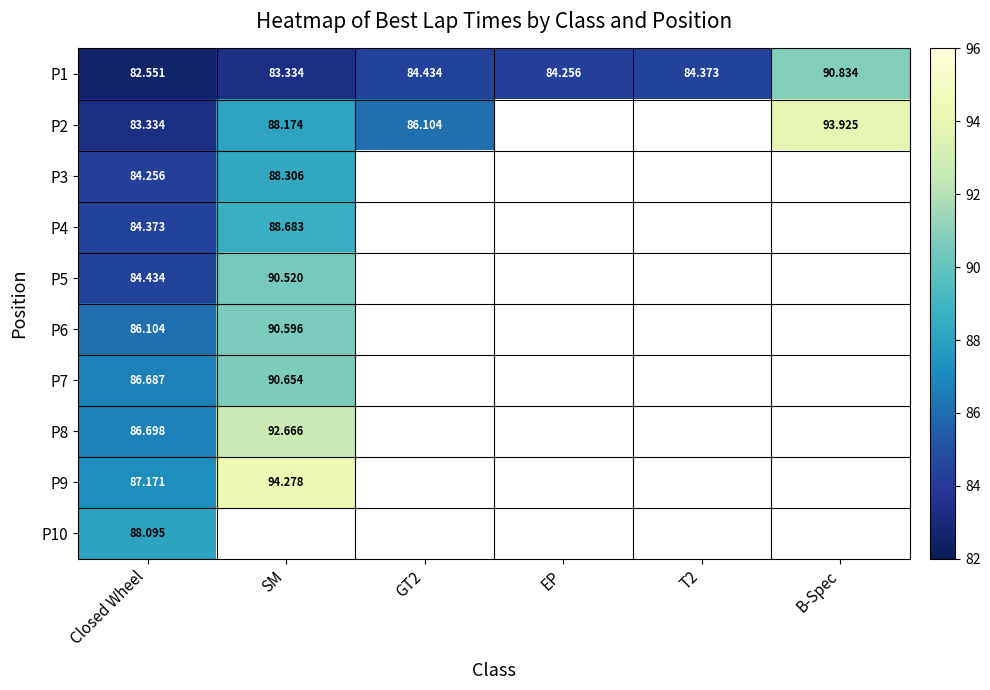

Is the value of P8 at SM greater than the value of P2 at B-Spec?

No